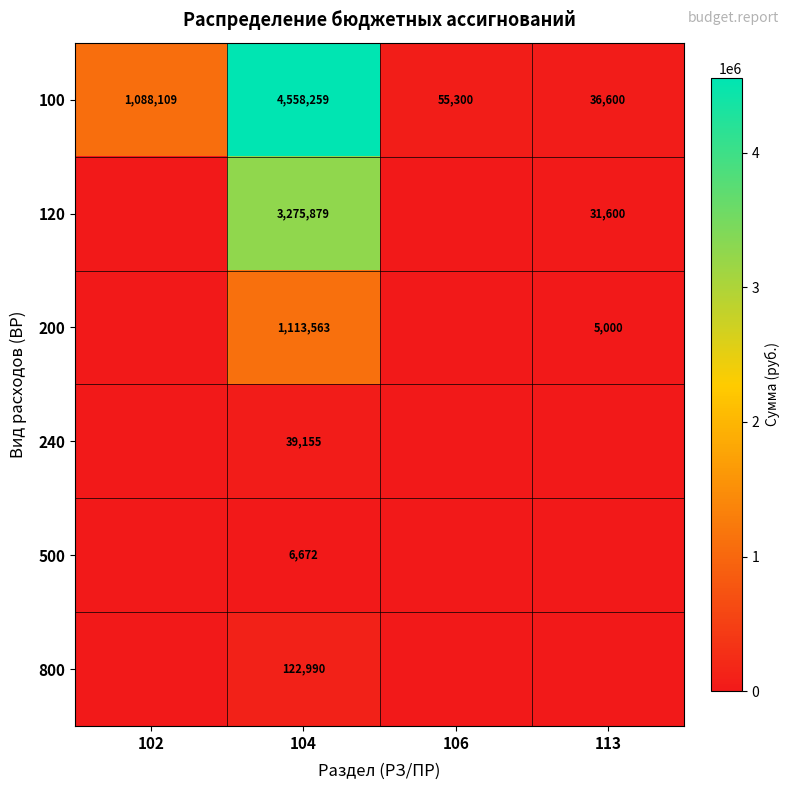

What is the difference between the maximum and minimum values in the 100 series?

4521659